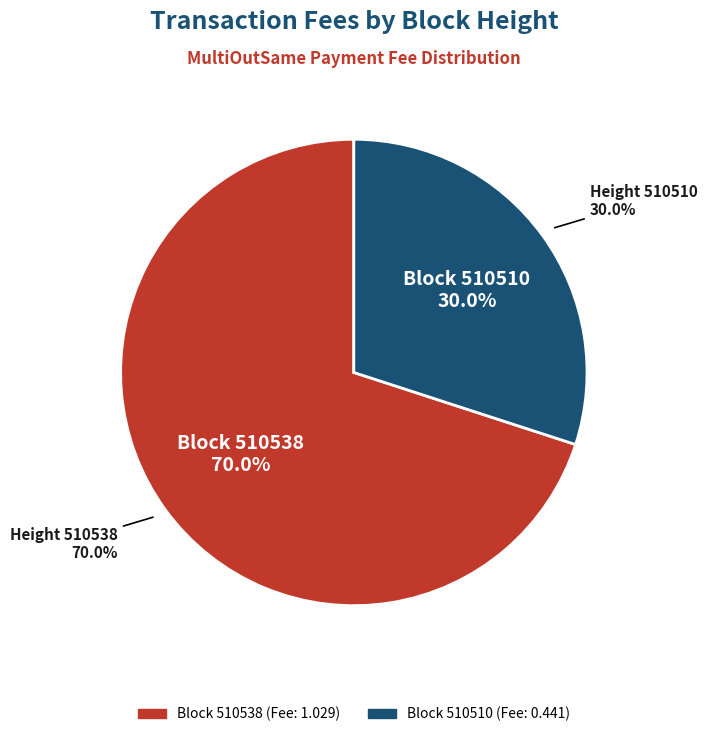

What percentage is the 510510 slice, to the nearest percent?

30%